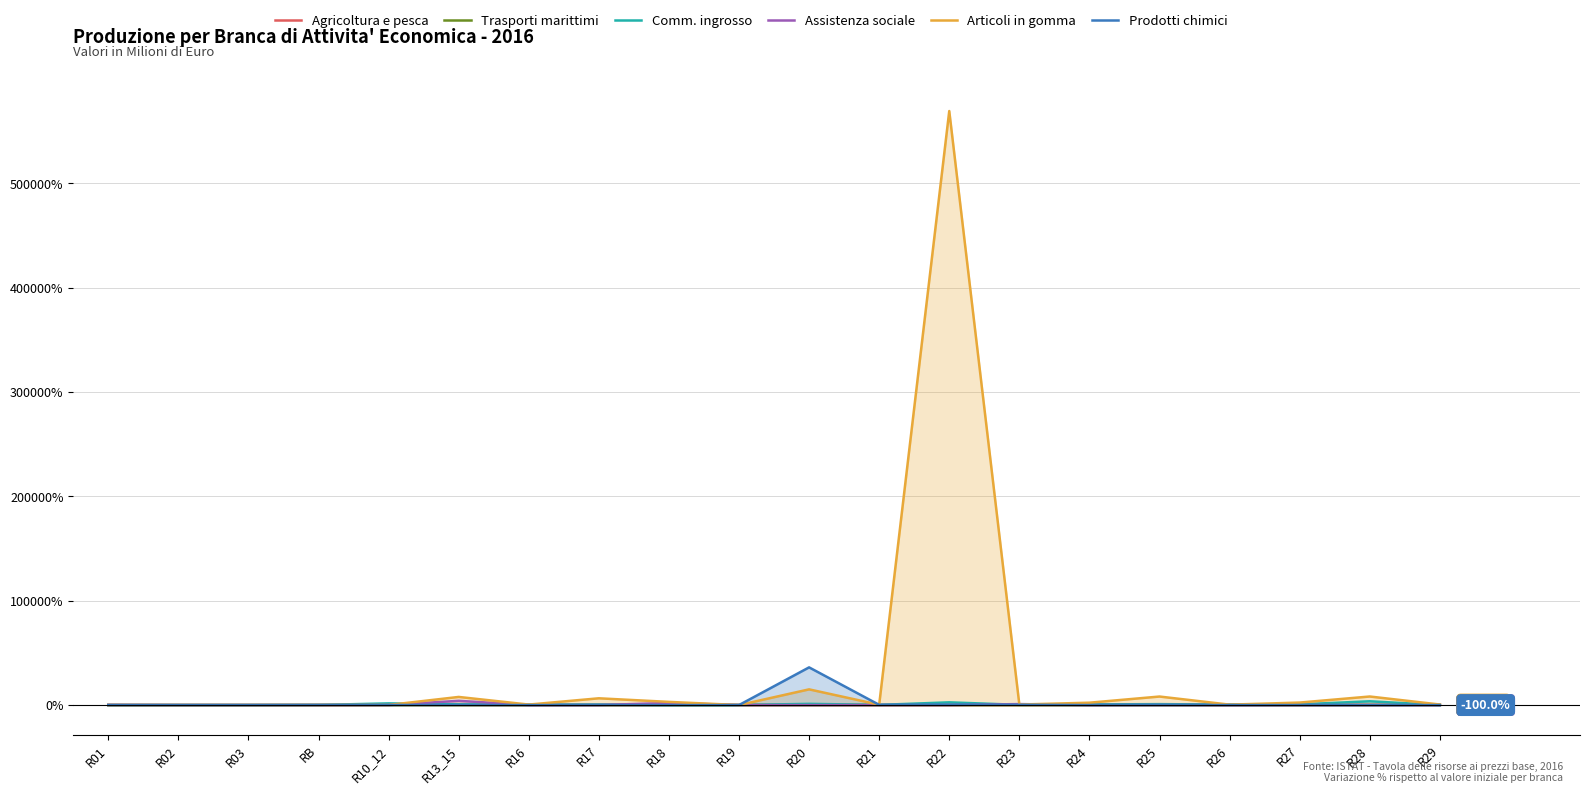

True or false: Assistenza sociale has more than 1 points higher than both neighbors.

True